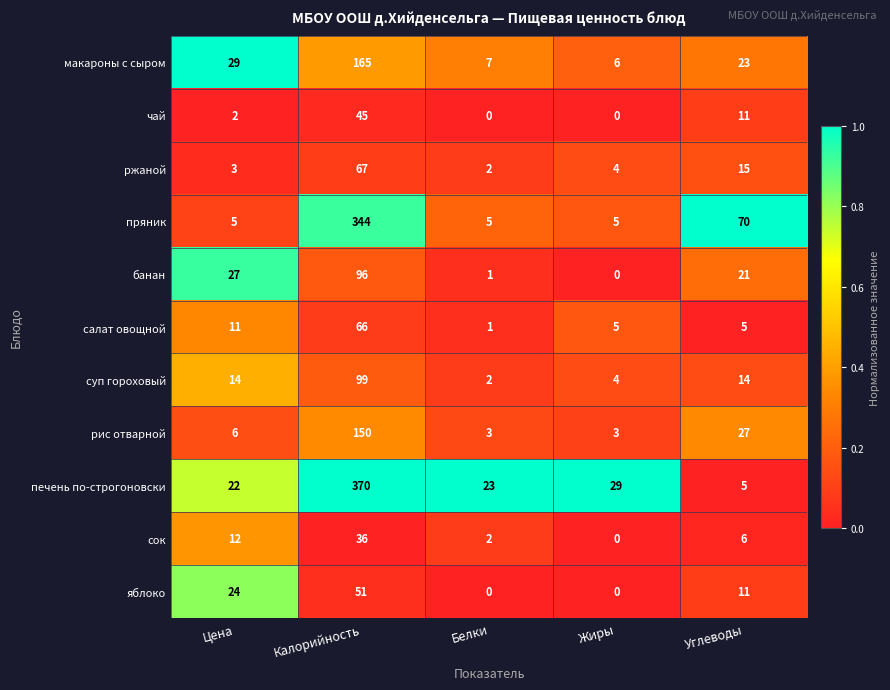

What is the sum of all яблоко values?

86